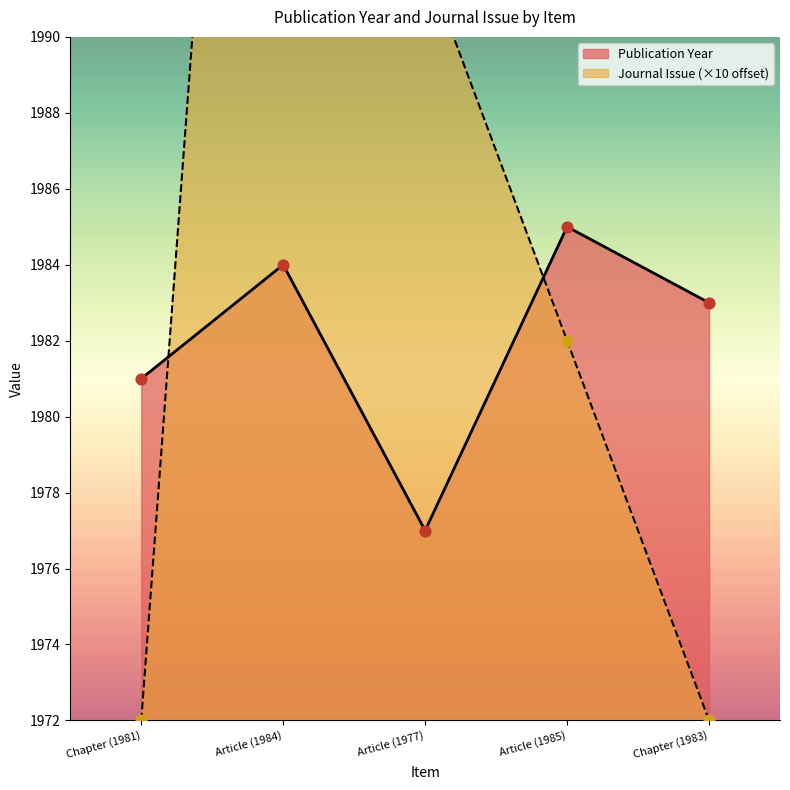

At which category is the sum across all series the highest?

Article (1984)